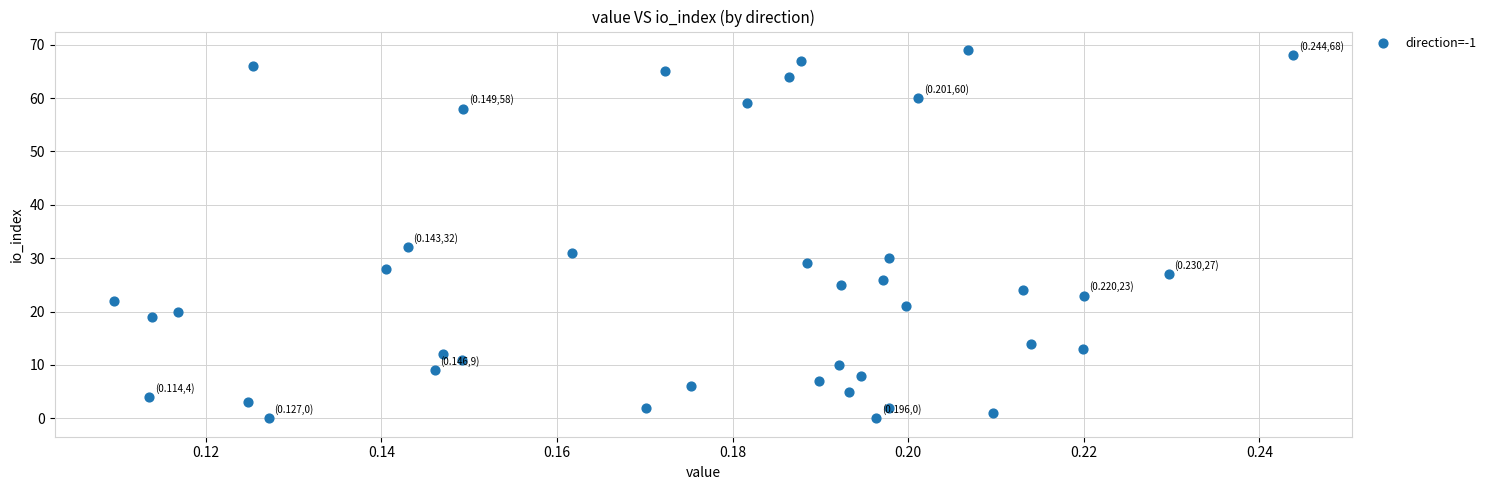

What Y value in the scatter plot is closest to 34?

32